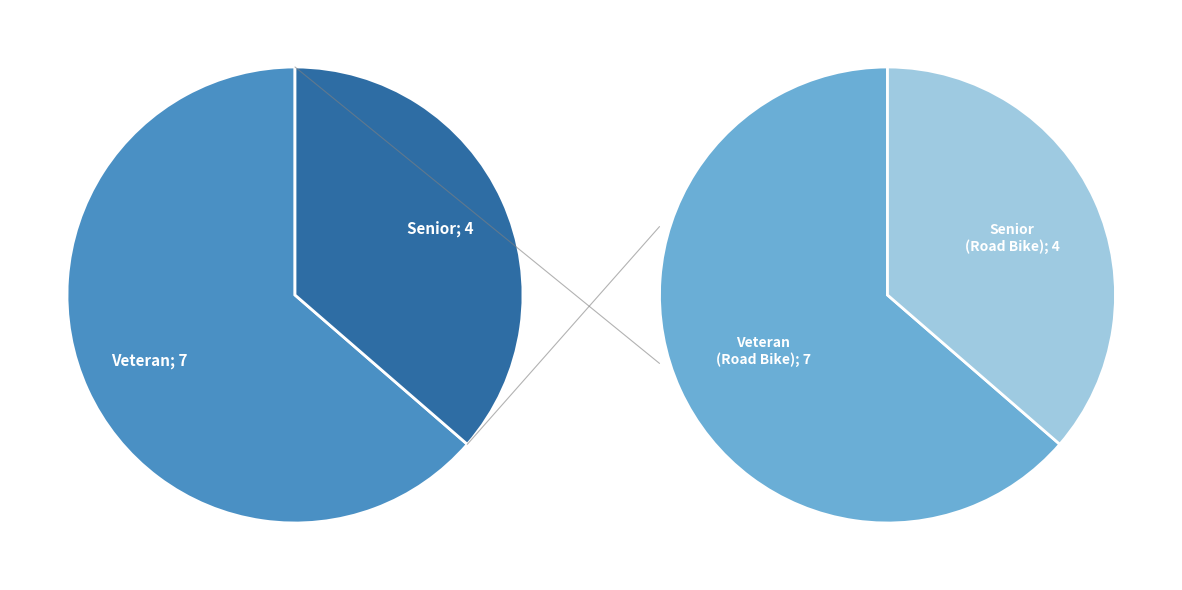

How many slices are in this pie chart?

2